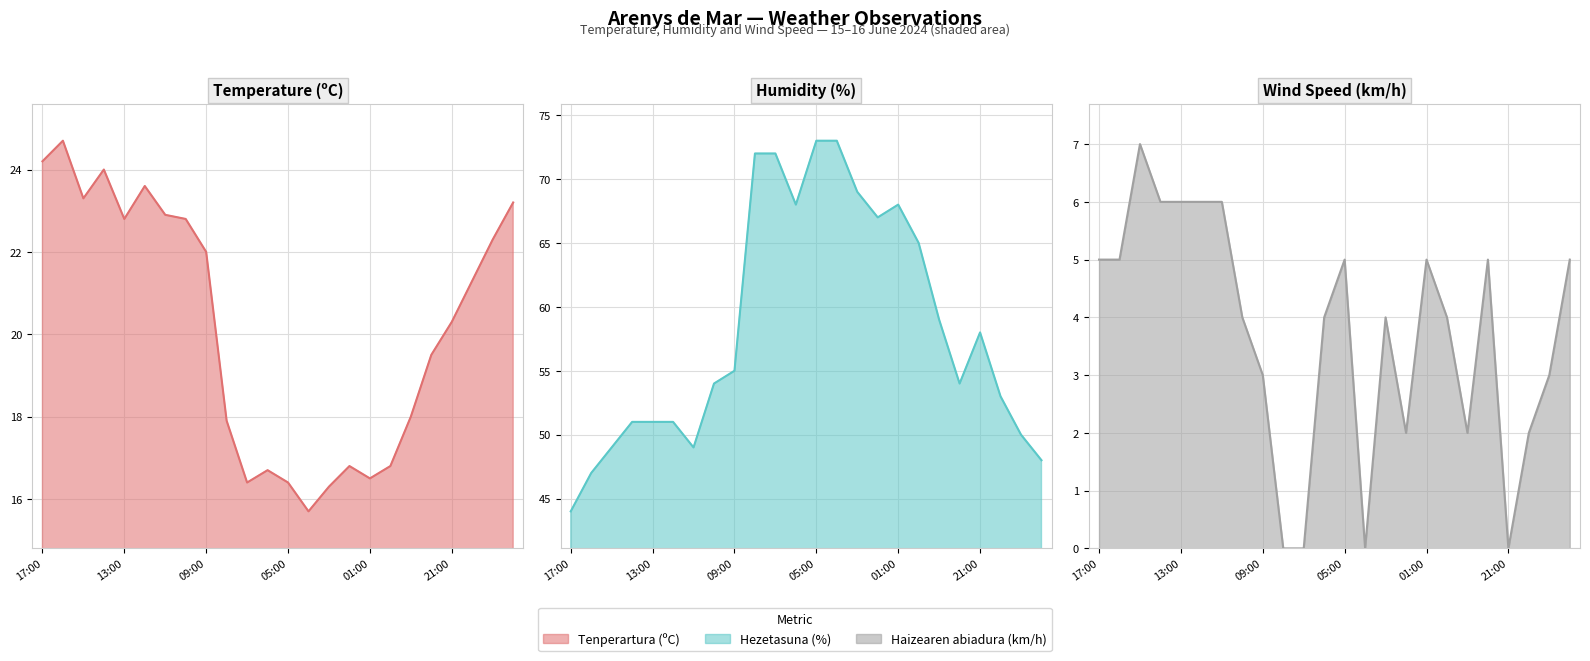

At which label does Haizearen abiadura (km/h) reach its peak?

15:00